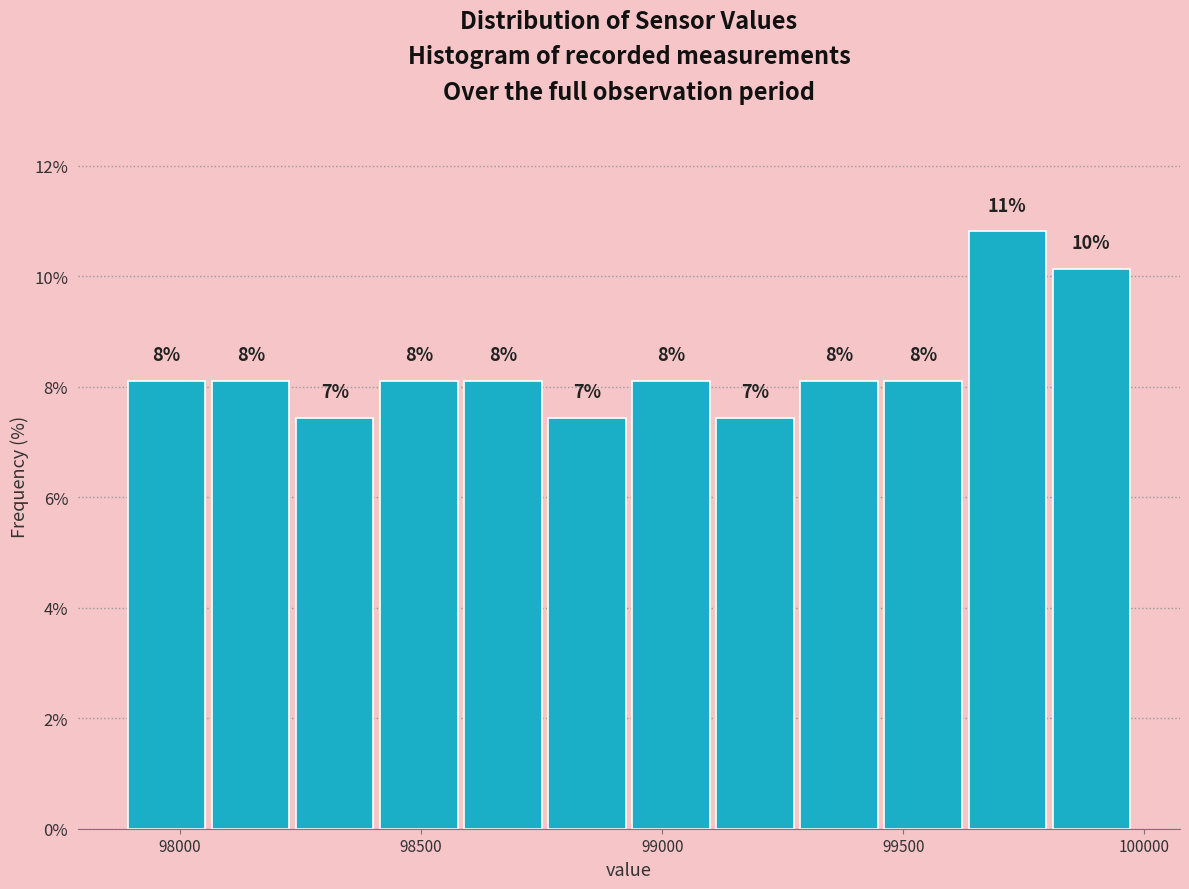

Read against the x-axis, roughly where is the centre of the tallest bar?

99700